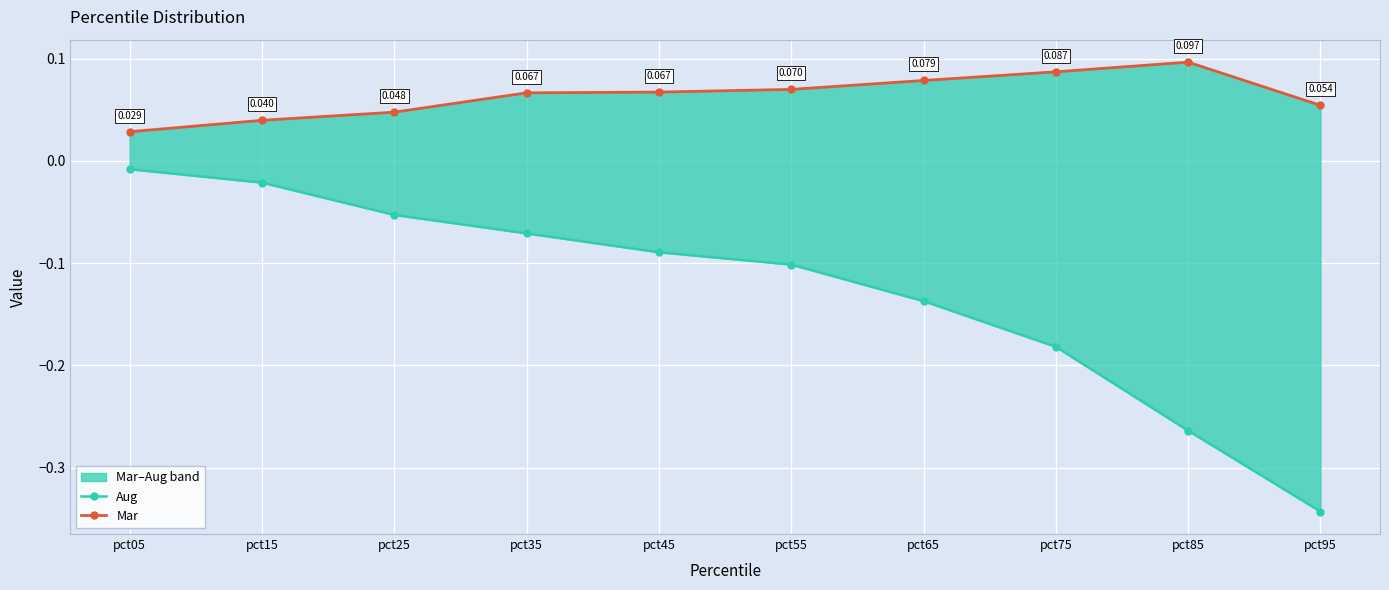

List the series in order of their peak value, lowest first.

Aug, Mar